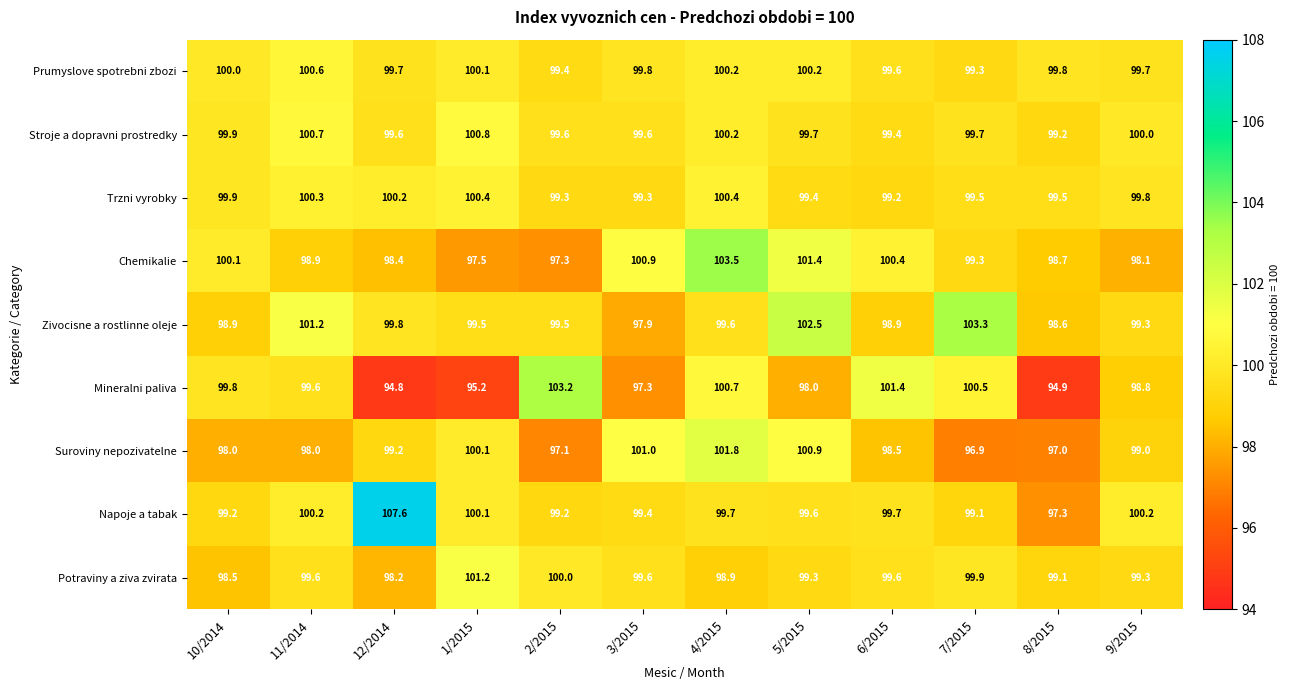

Where is Stroje a dopravni prostredky nearest to the value 100?

9/2015